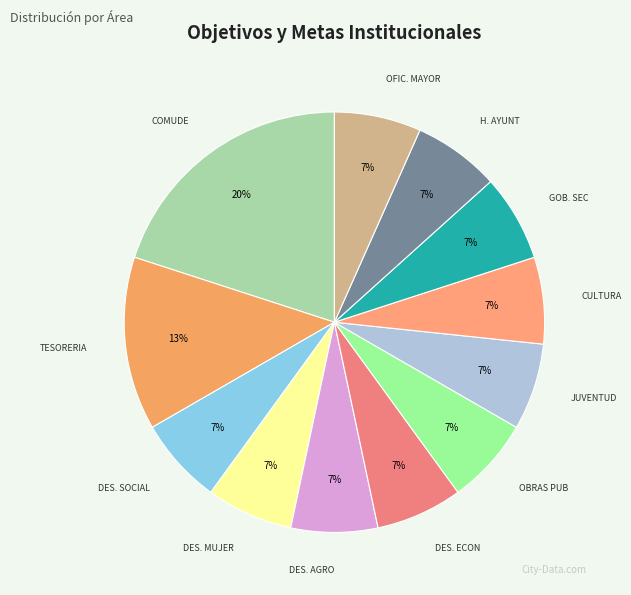

What percentage is the DES. SOCIAL slice, to the nearest percent?

7%